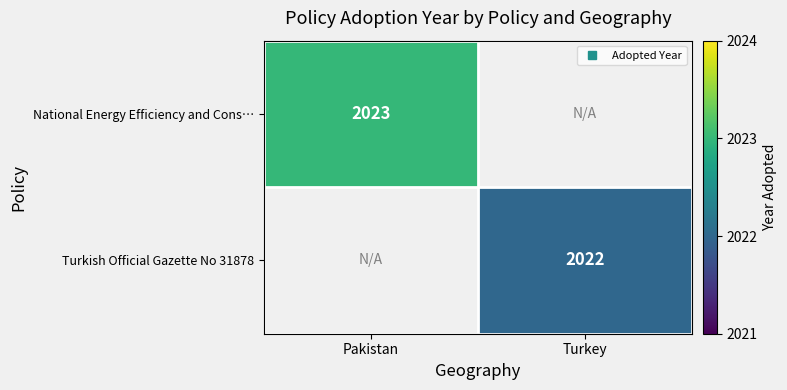

Rank the categories by Turkish Official Gazette No 31878 value from highest to lowest.

Pakistan, Turkey